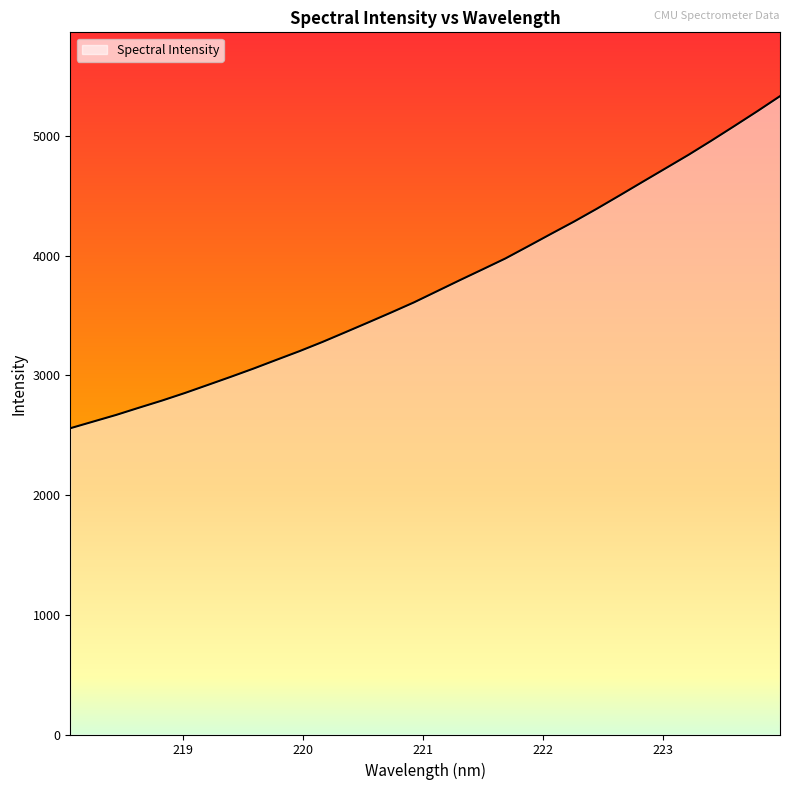

What is the smallest value displayed?

2558.9